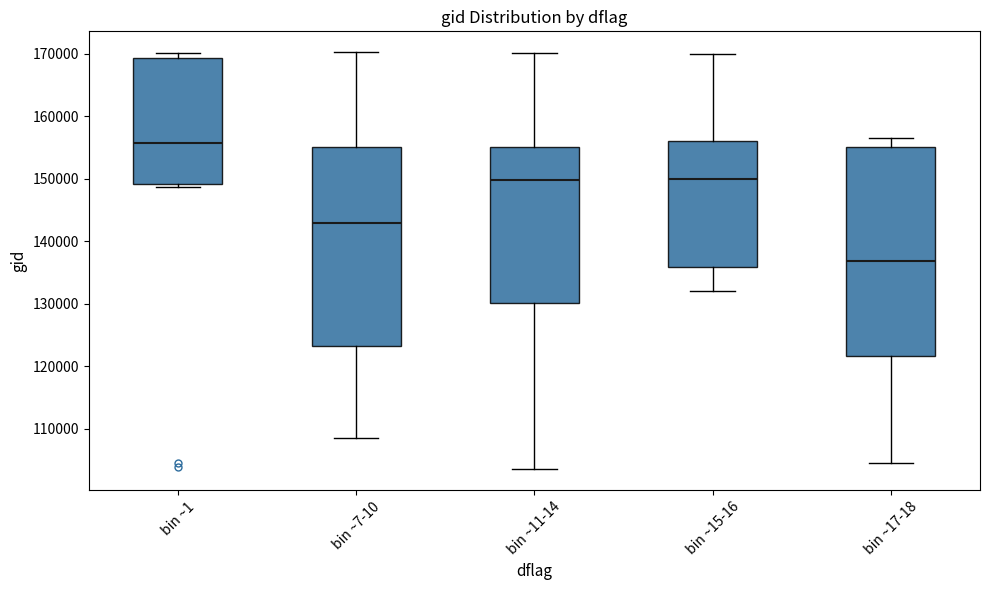

Comparing the boxes themselves (not the whiskers), which one is the tallest?

bin ~17-18